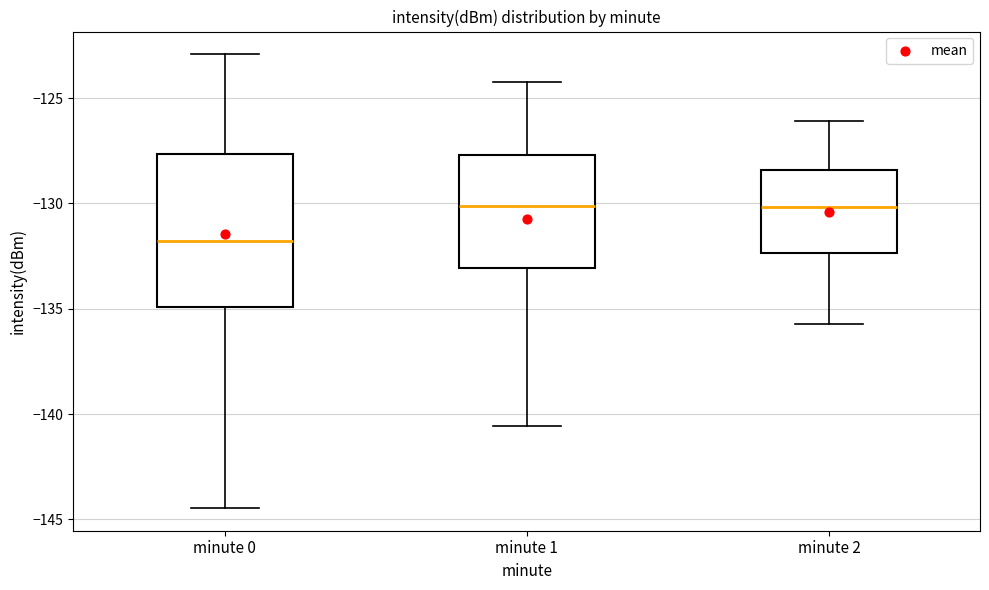

Reading left to right, transcribe this box plot: for each box, give where its median line is, the range the box spans, and where its two whiskers end, as read against the y-axis. The values are not printed on the chart, so give them approximately, as read against the axis.

minute 0: median -132.0, box -135.0 to -127.5, whiskers -144.5 to -123.0
minute 1: median -130.0, box -133.0 to -127.5, whiskers -140.5 to -124.0
minute 2: median -130.0, box -132.5 to -128.5, whiskers -135.5 to -126.0